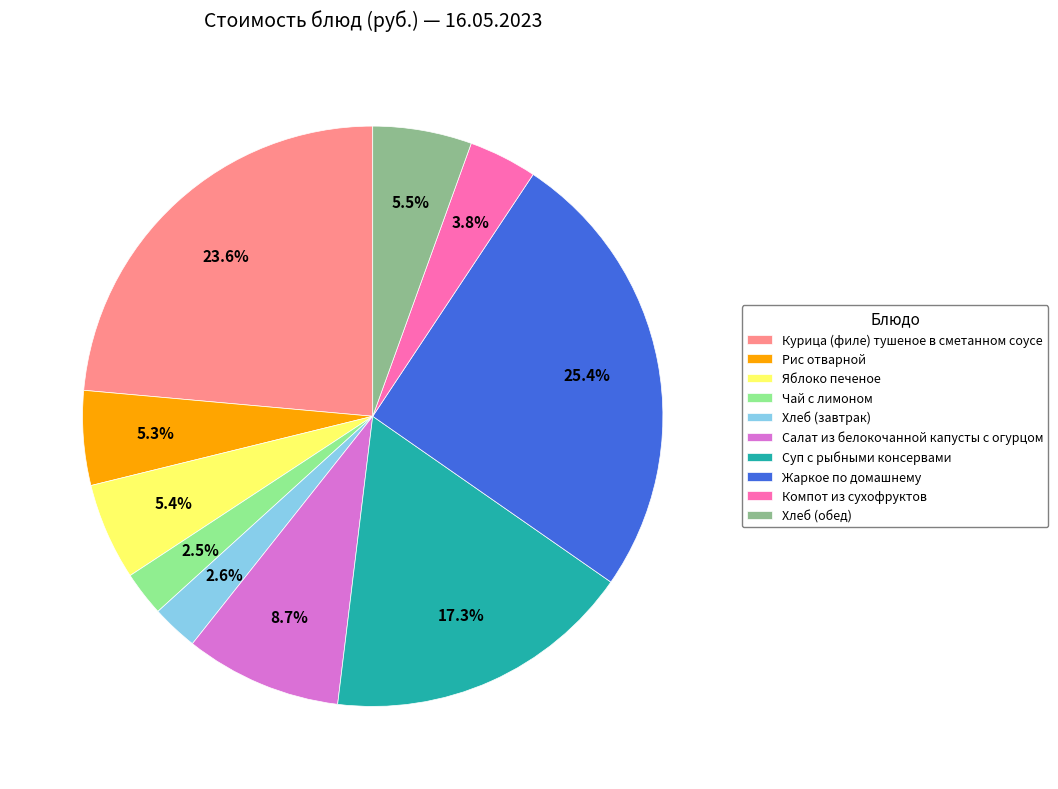

Which slice is the largest?

Жаркое по домашнему